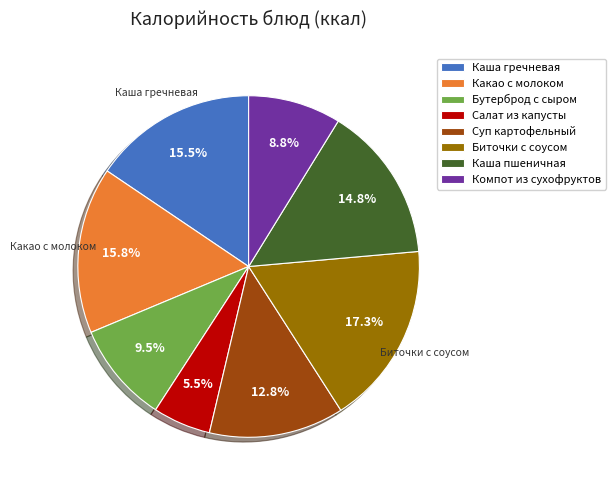

Which has a higher value, Компот из сухофруктов or Бутерброд с сыром?

Бутерброд с сыром